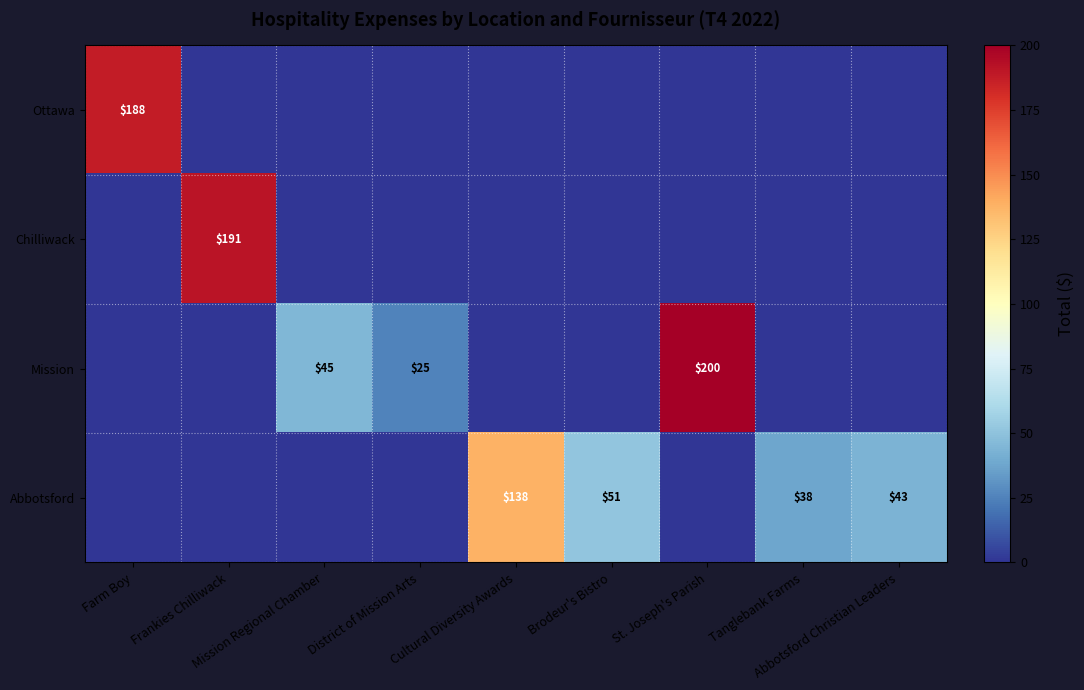

Rank the series by their maximum value, from lowest to highest.

Abbotsford, Ottawa, Chilliwack, Mission